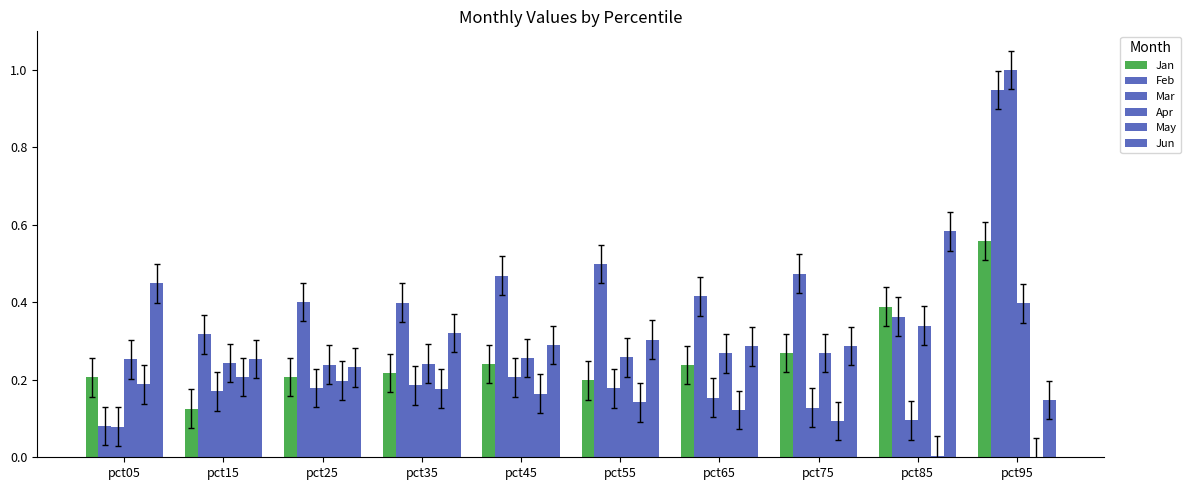

Does the chart contain stacked bars?

No